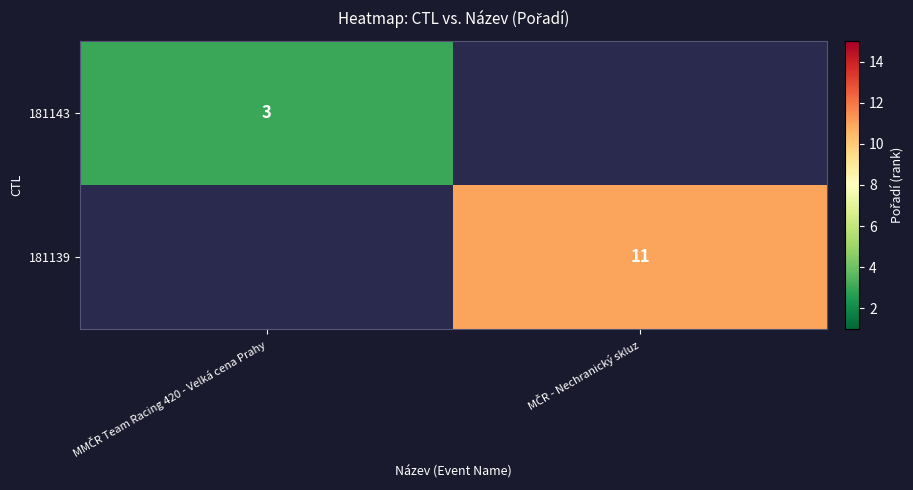

At which label does 181143 reach its minimum?

MMČR Team Racing 420 - Velká cena Prahy